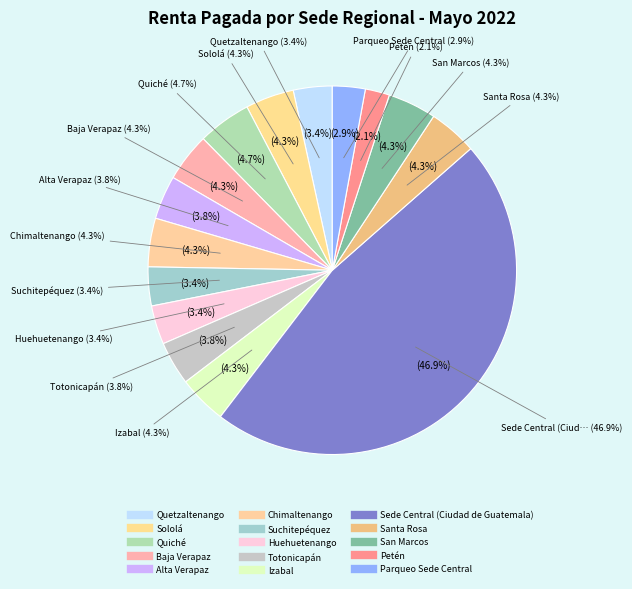

How many segments does this pie chart have?

15